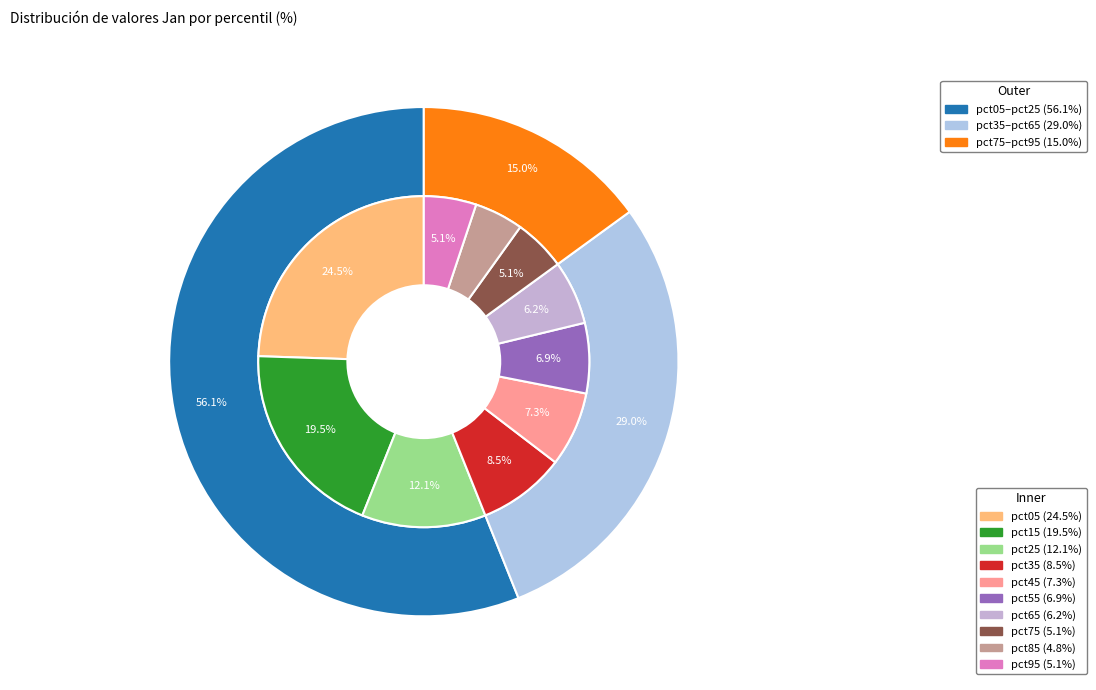

To the nearest percent, what portion does pct85 represent?

5%